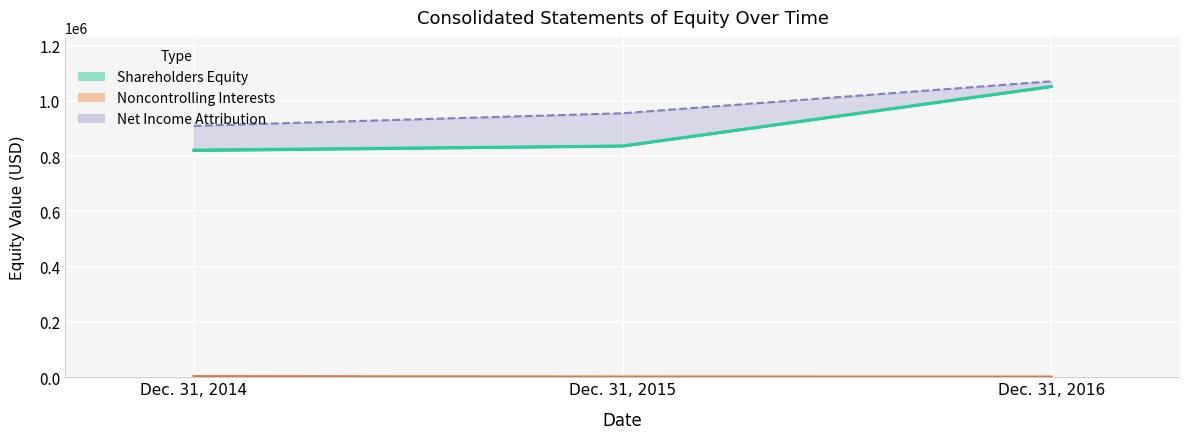

What is the difference between the second highest and minimum values in the Shareholders Equity series?

16094